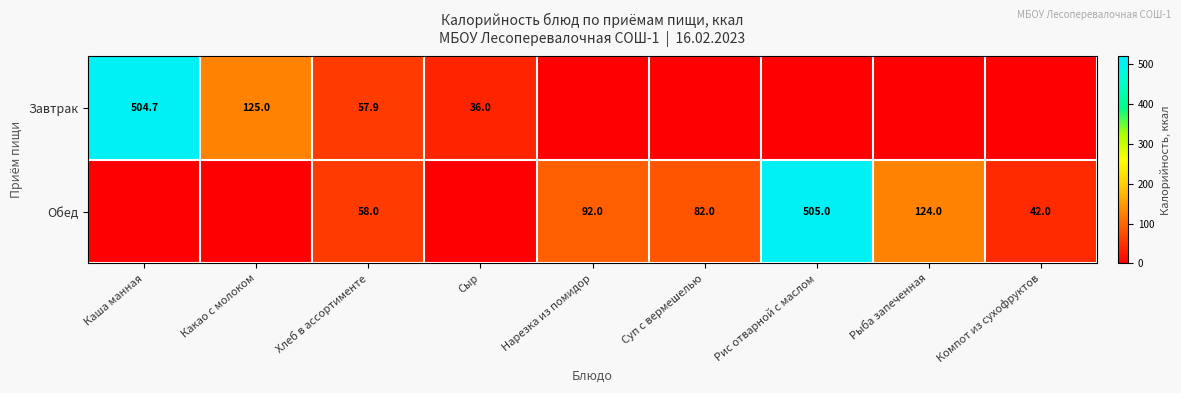

What is the sum of the Обед values at Нарезка из помидор and Суп с вермешелью?

174.0